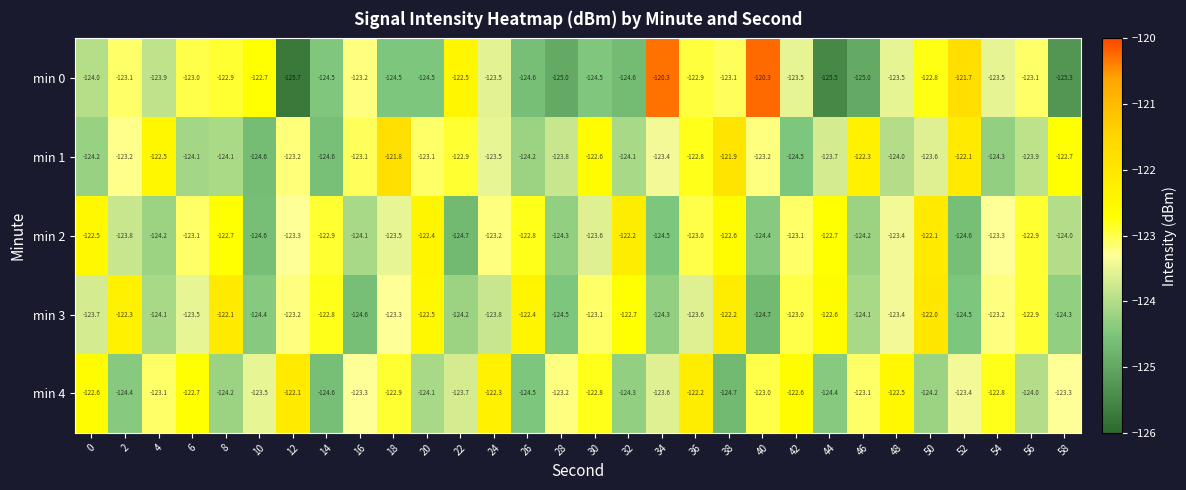

Count the number of categories in the chart.

30